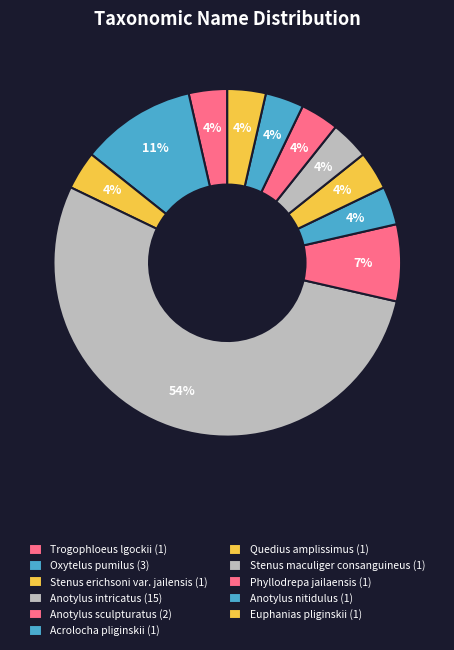

Which slice represents more than half of the pie?

Anotylus intricatus Erichson, 1840